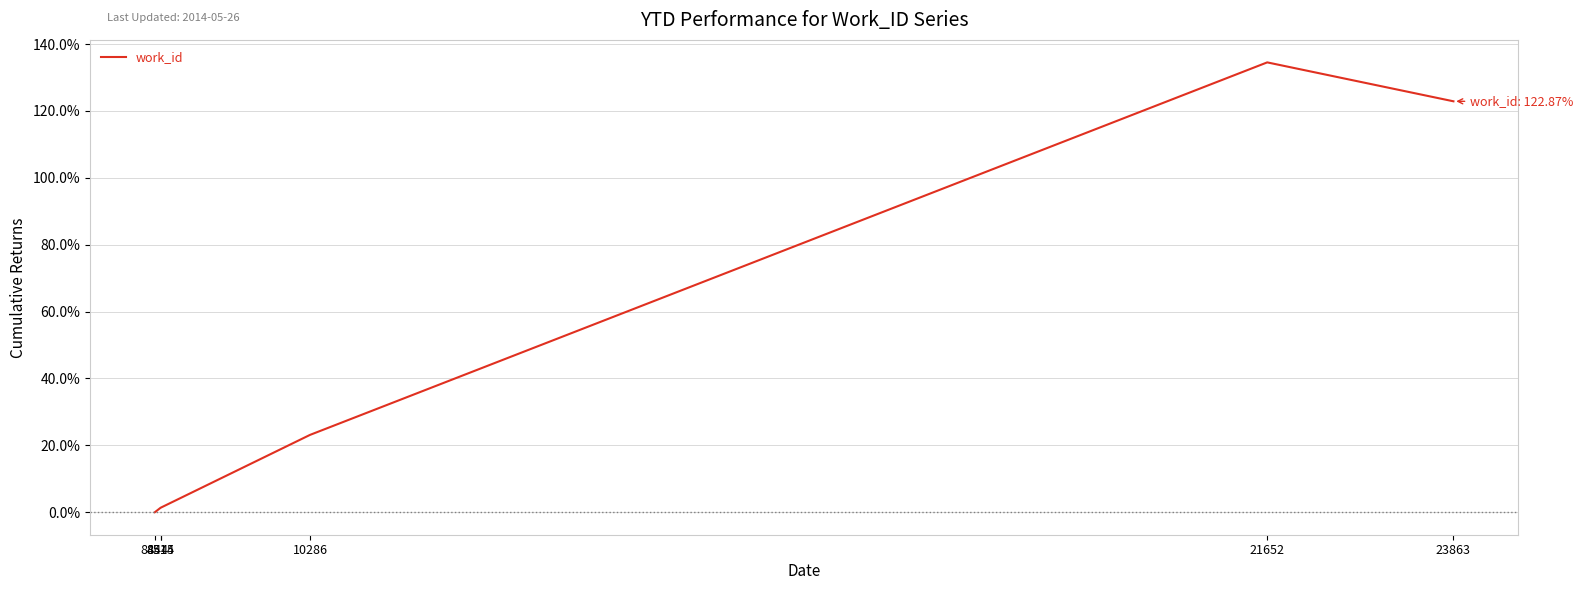

Which label corresponds to the largest value in the chart?

21652